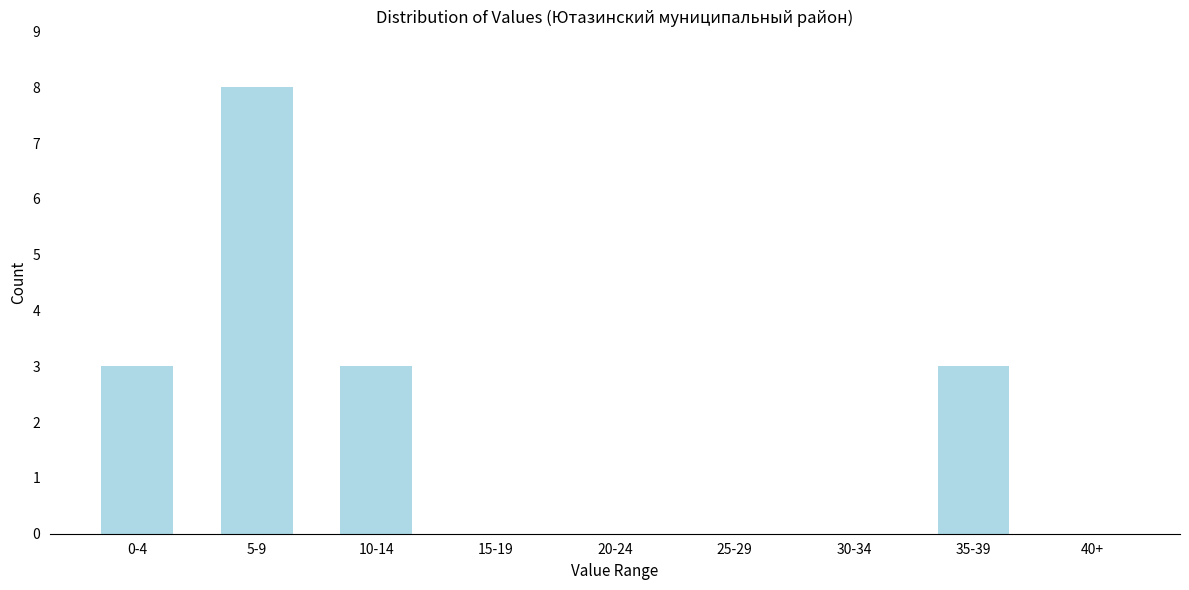

Reading left to right, transcribe all the data shown in this chart.

0-4=3	5-9=8	10-14=3	15-19=0	20-24=0	25-29=0	30-34=0	35-39=3	40+=0